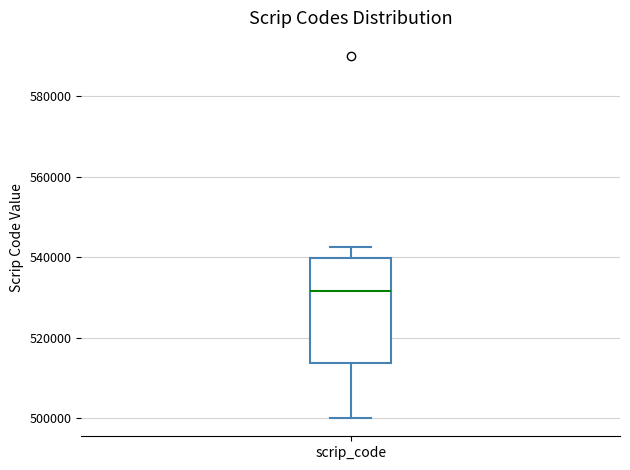

Where does the median line of the box for scrip_code sit on the y-axis? The values are not printed on the chart, so give them approximately, as read against the axis.

532000